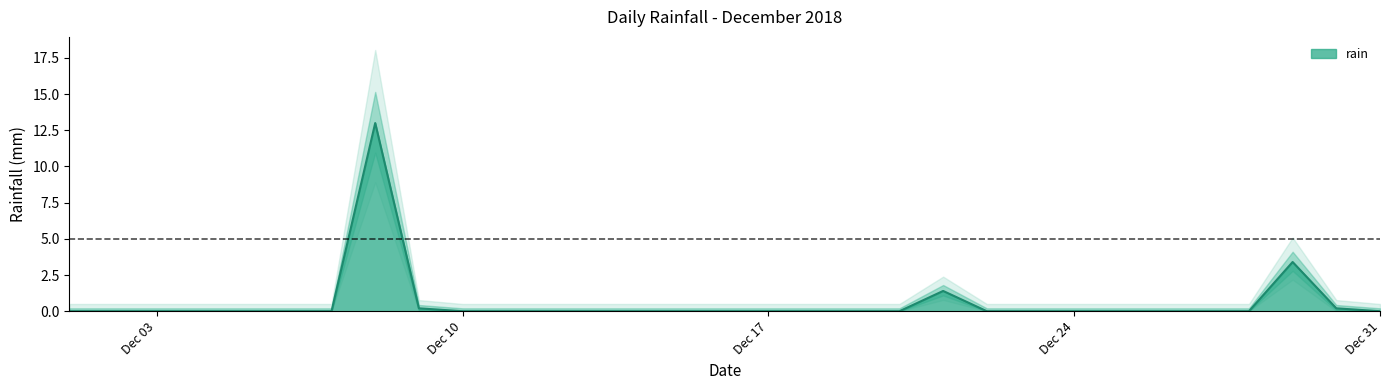

Is it true that the value at 2018-12-02 is 0.0?

True